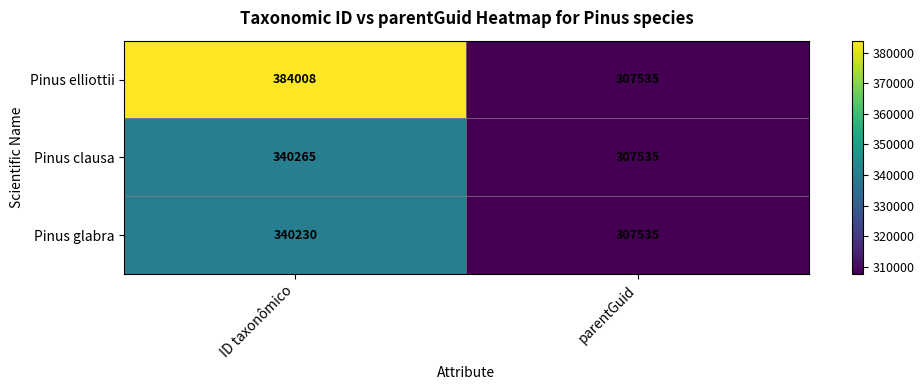

Which category has the lowest value across all series?

parentGuid